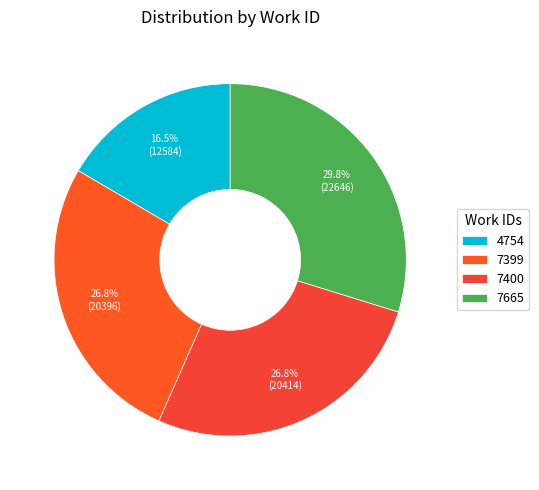

Which category has the smallest portion of the pie?

4754